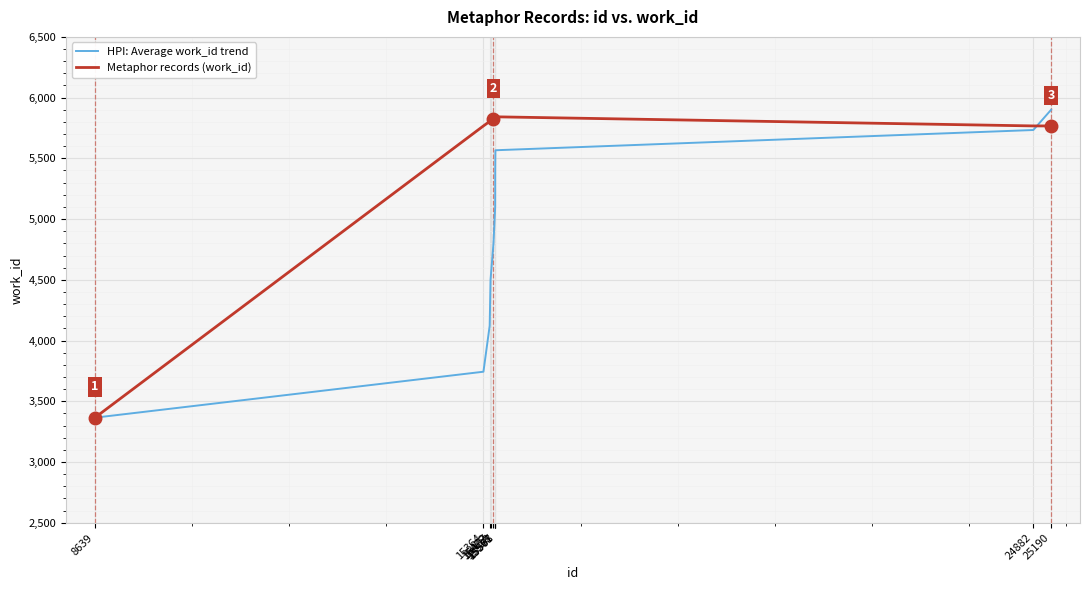

What is the highest value of the HPI: Average work_id trend series?

5900.0